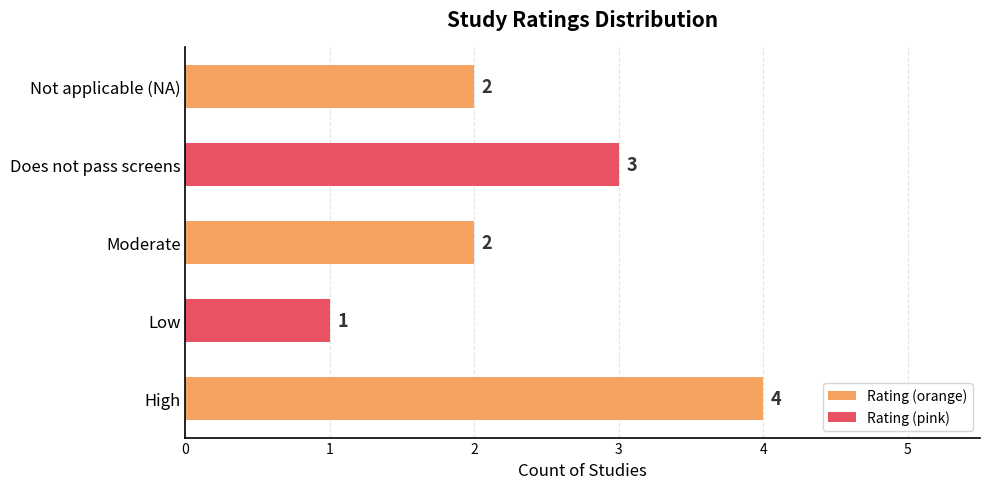

Which label corresponds to the smallest value in the chart?

Low